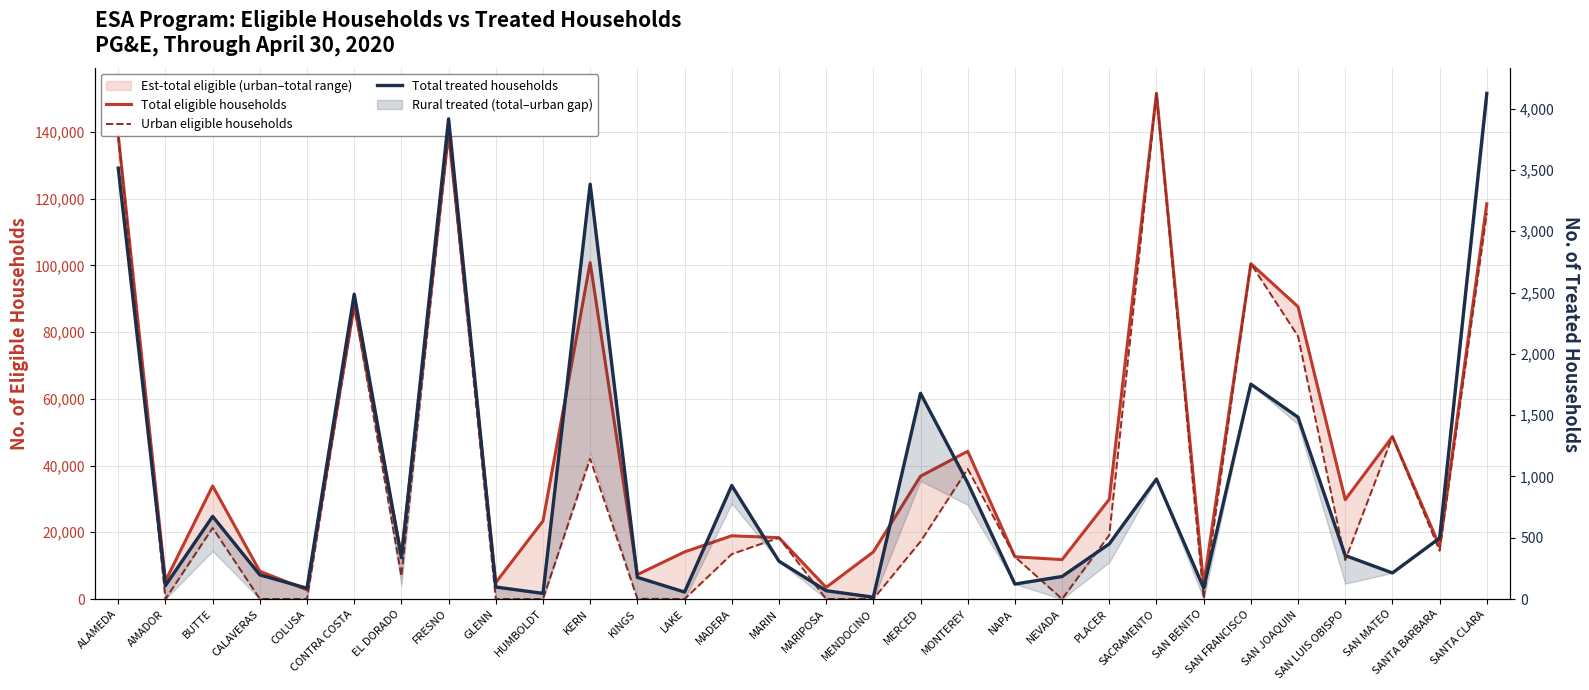

After their last crossing, which series has the higher values: Total treated households or Urban eligible households?

Urban eligible households